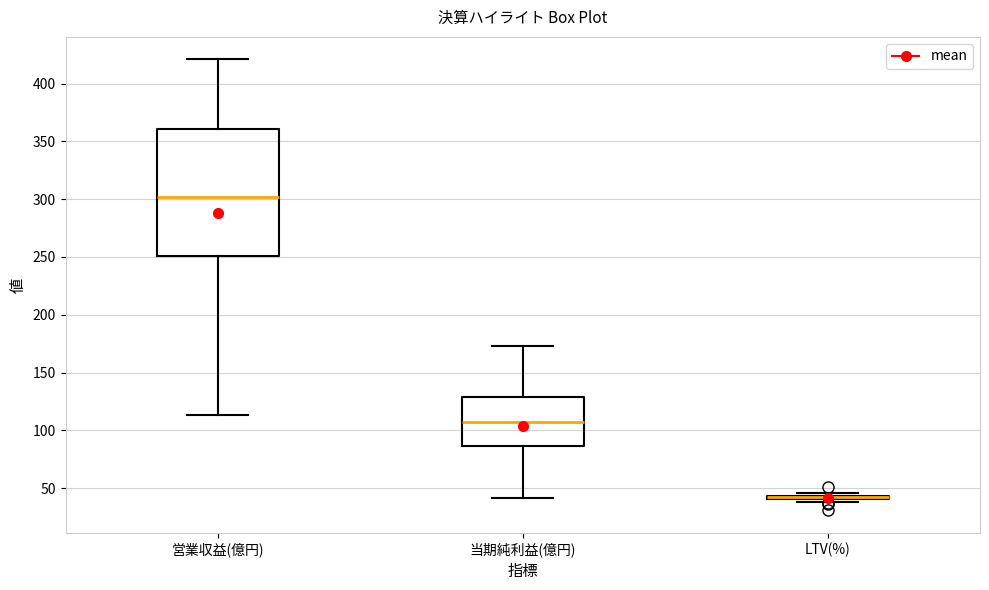

Where is the lower edge of the box for 営業収益(億円) on the y-axis? The values are not printed on the chart, so give them approximately, as read against the axis.

250